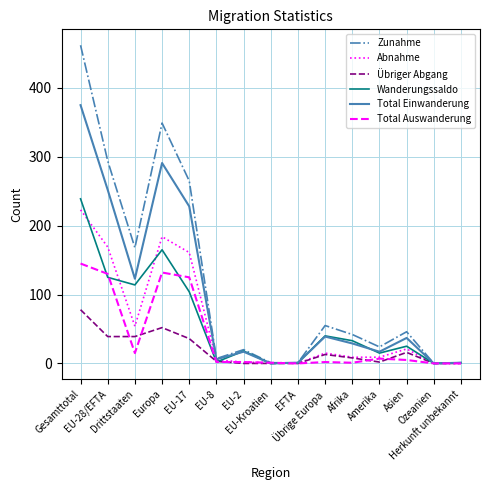

Which series has the largest range (max minus min)?

Zunahme